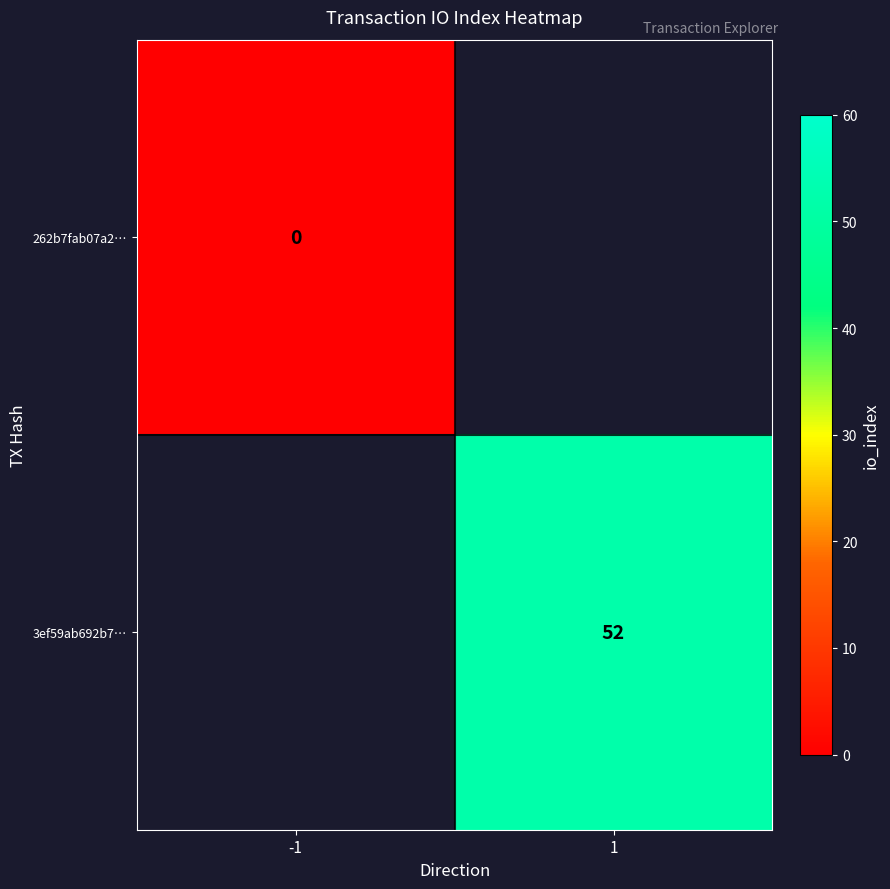

Is the value of 3ef59ab692b7… at 1 greater than the value of 262b7fab07a2… at -1?

Yes